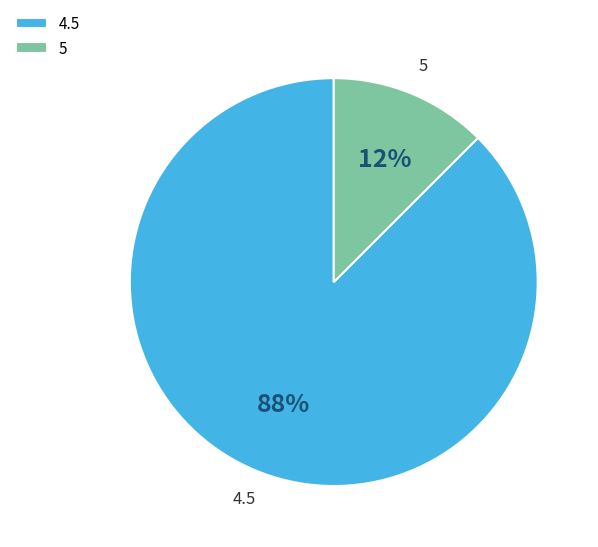

Is there any slice that represents more than half of the pie?

Yes